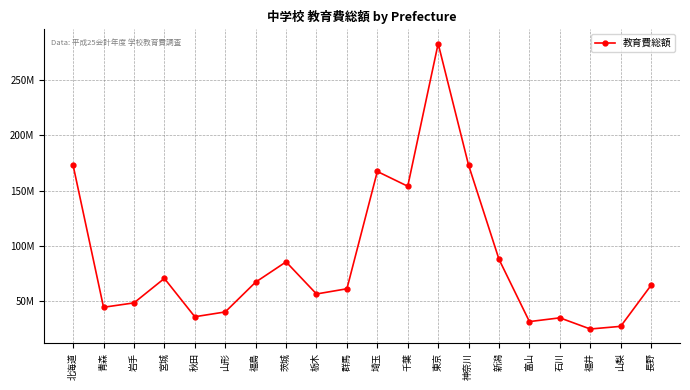

Which category has the lowest value across all series?

福井